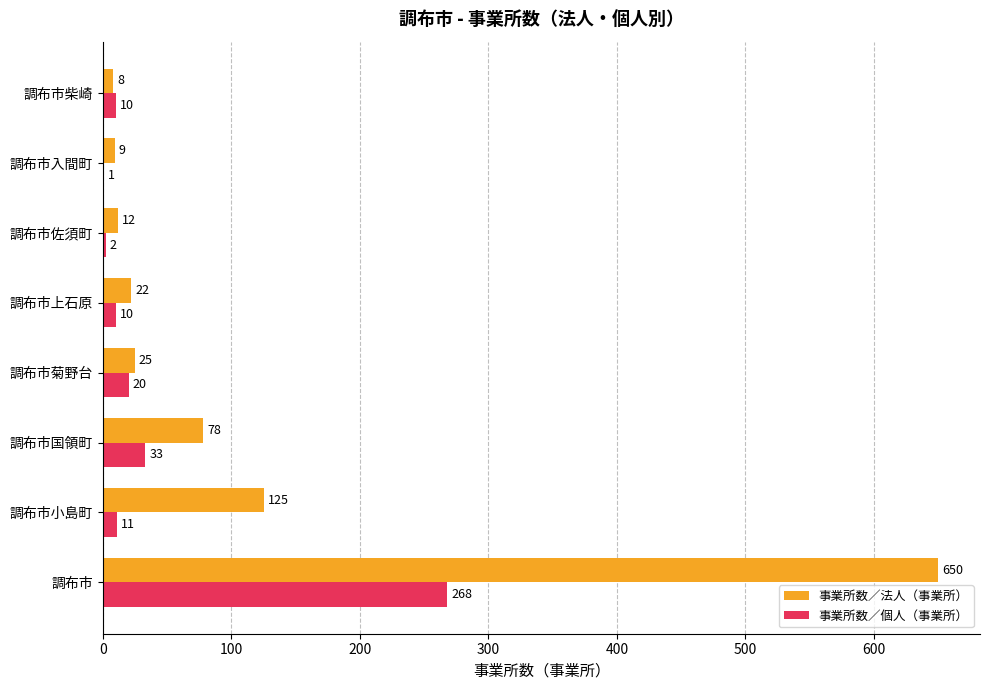

What is the sum of all 事業所数／法人（事業所） values?

929